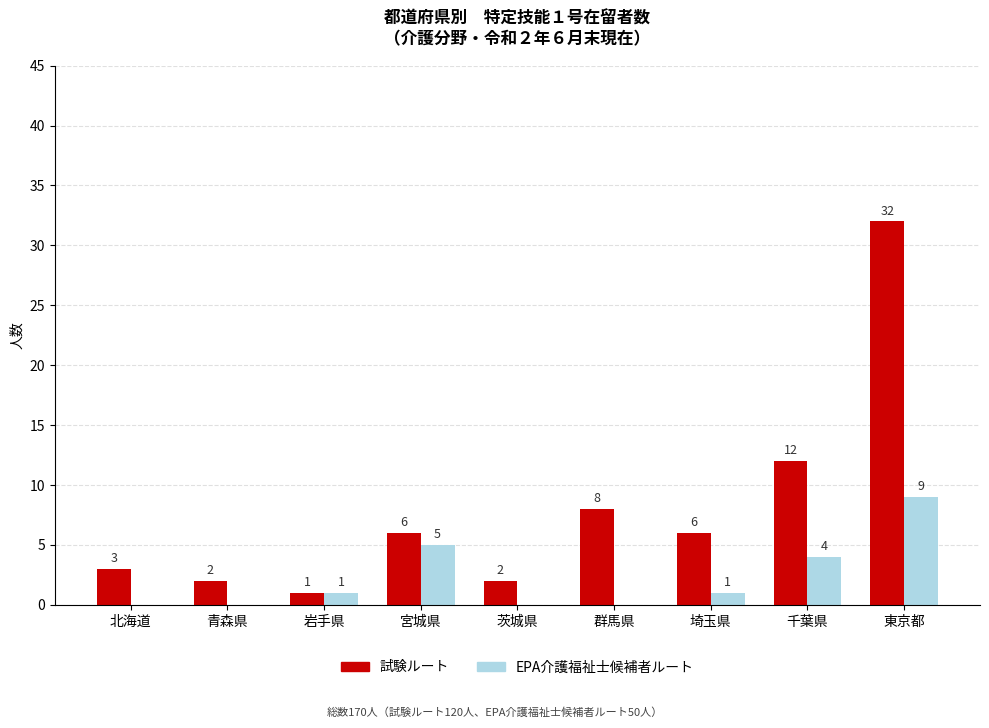

What is the highest value of the 試験ルート series?

32